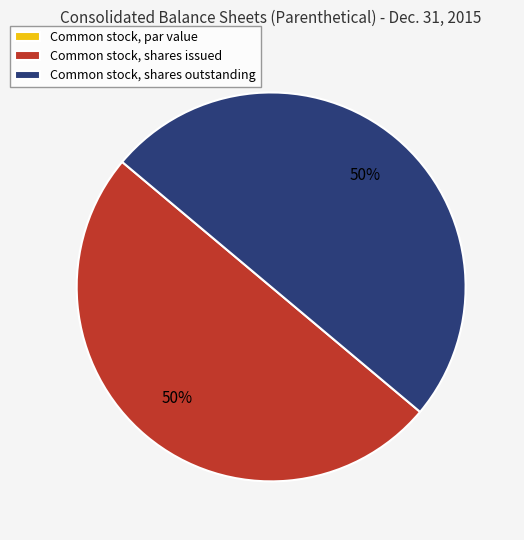

Approximately how many times larger is the value at Common stock, shares outstanding compared to Common stock, shares issued?

1.0